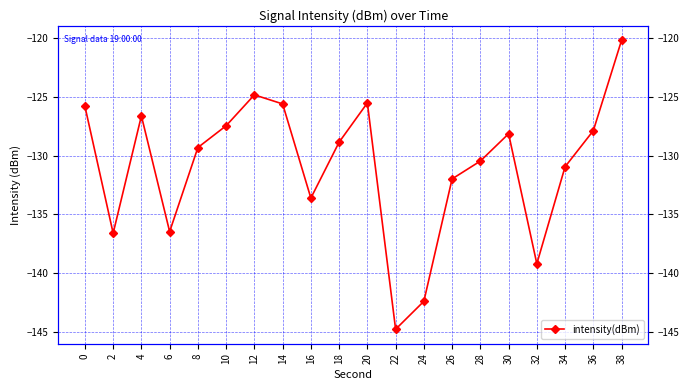

The value at 14 is -57.4. True or false?

False